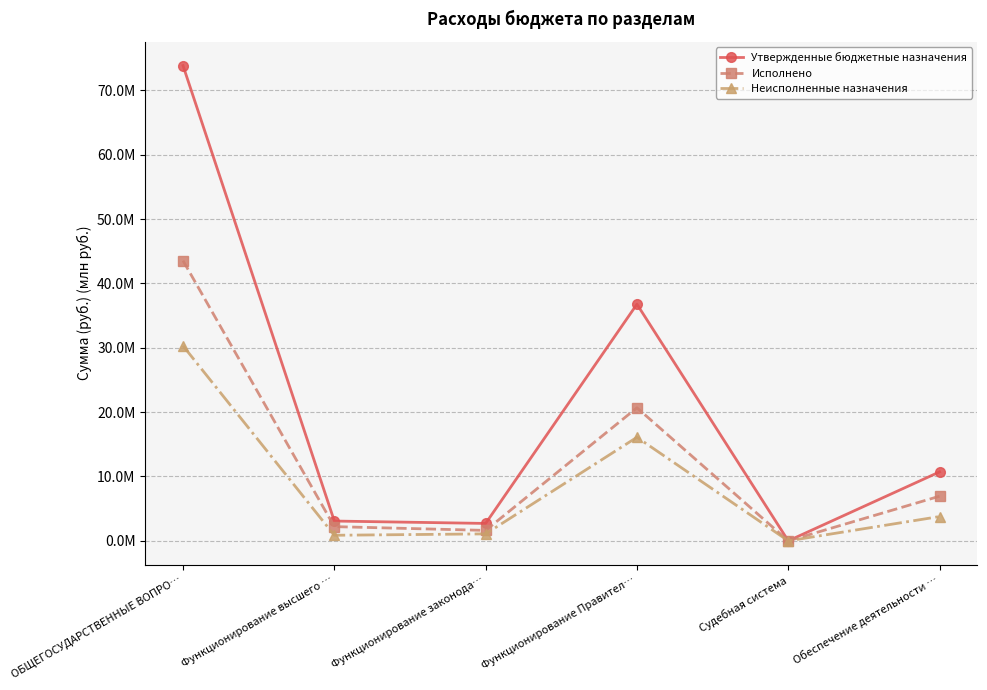

Is this an area chart (filled region under the line)?

No